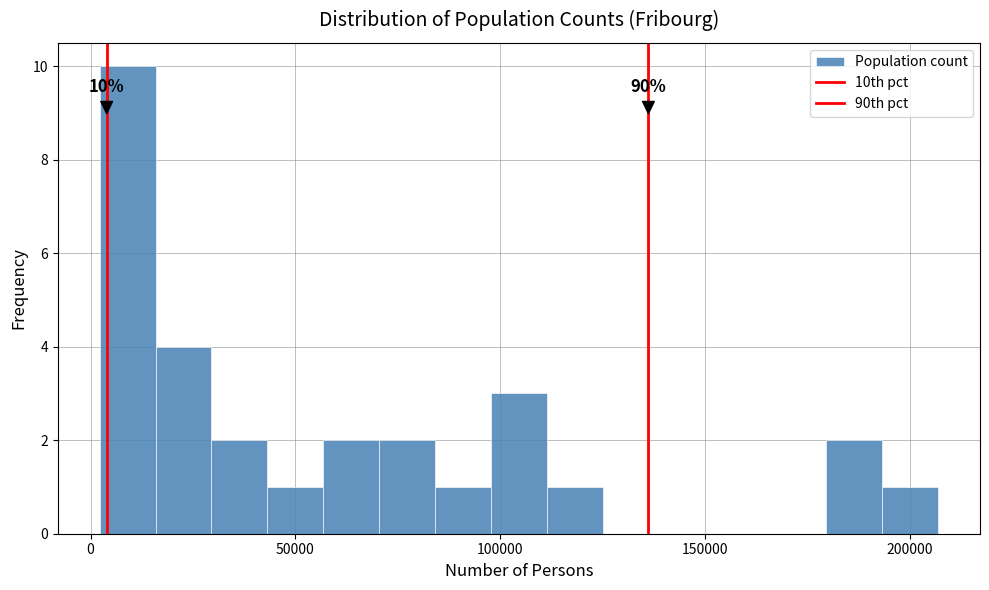

Around what value on the x-axis is the tallest bar? Give the approximate position of its centre, as read against the axis.

10000